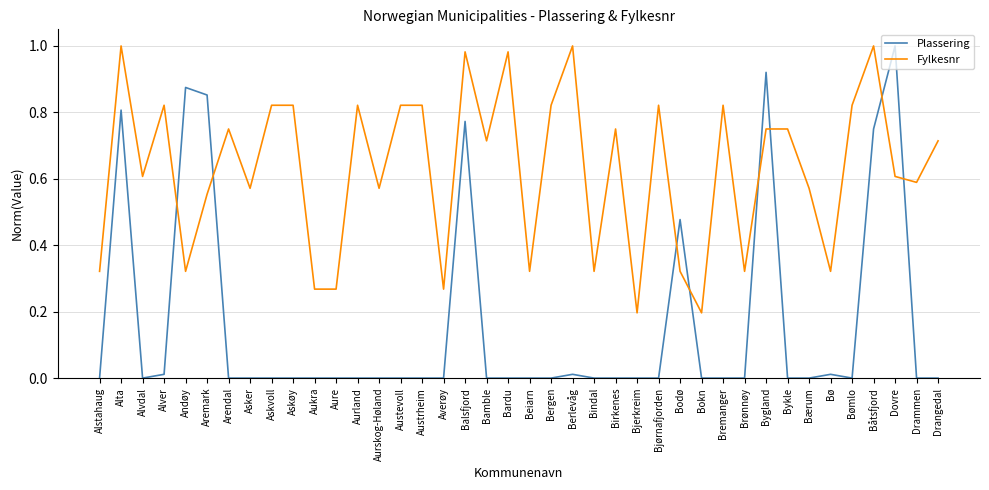

At Bjerkreim, list the series in order from smallest to largest.

Plassering, Fylkesnr